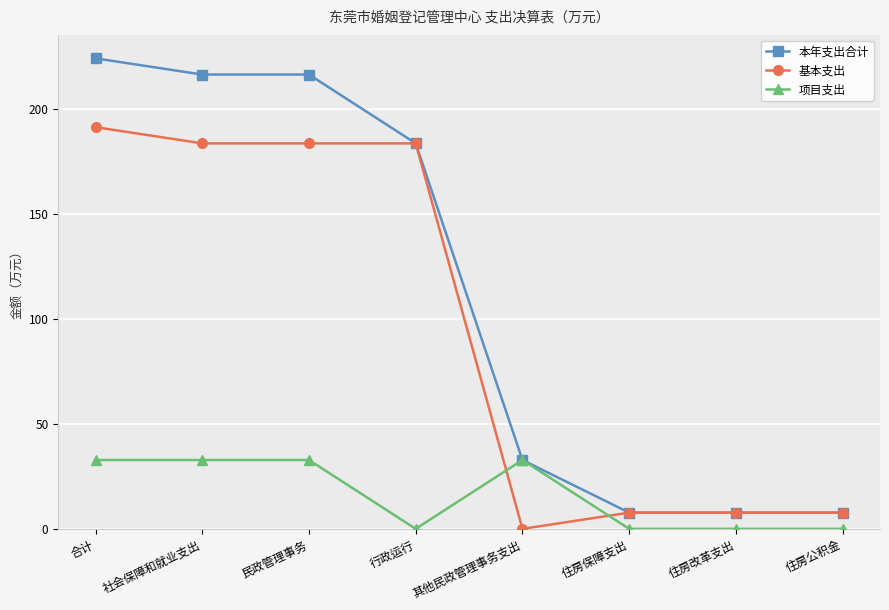

True or false: 项目支出 has a value of 0.0 at 行政运行.

True